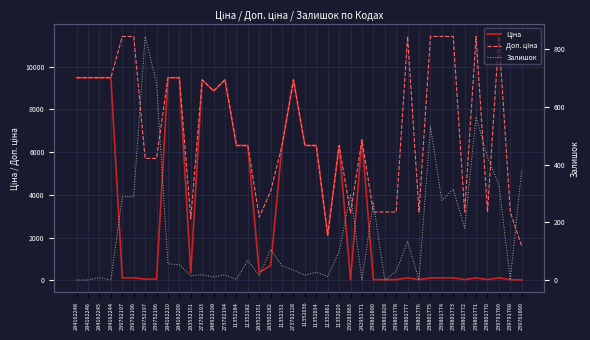

Which series has the largest range (max minus min)?

Доп. ціна